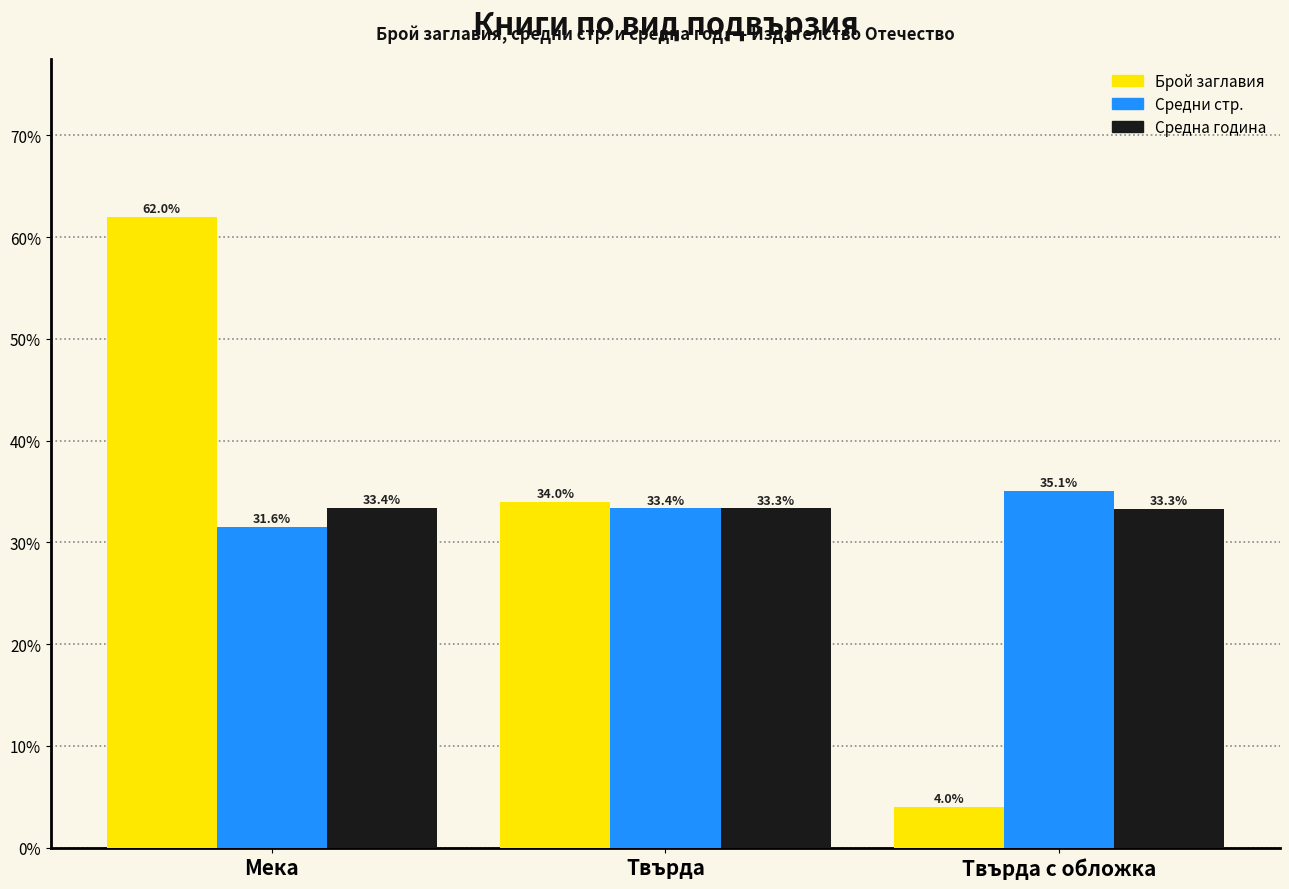

What is the label of the 3rd bar from the right?

Мека